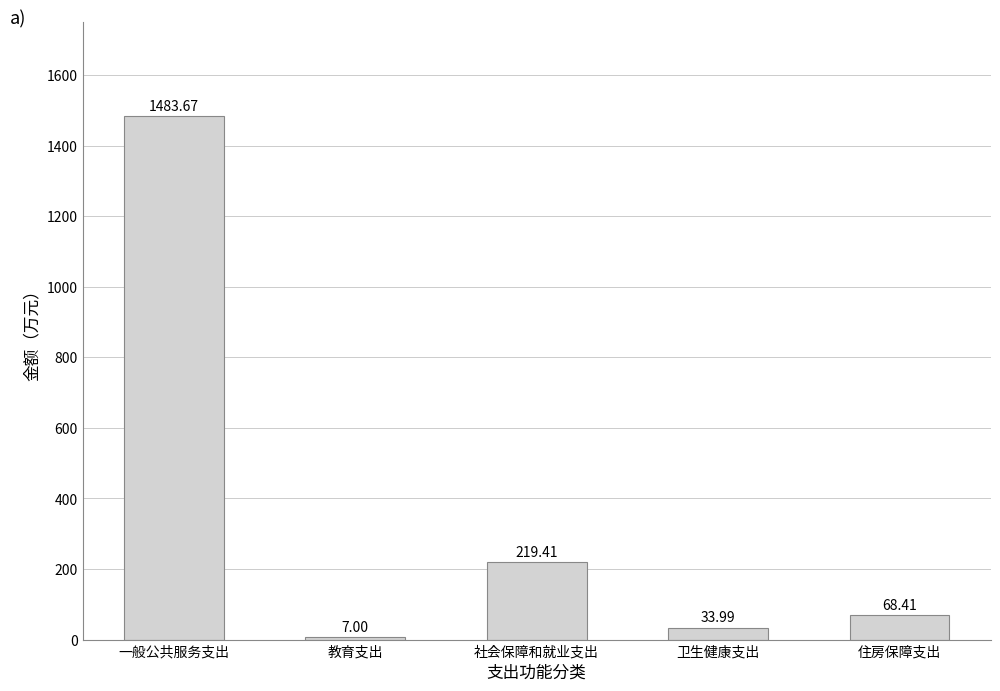

Count the number of data series in this chart.

1